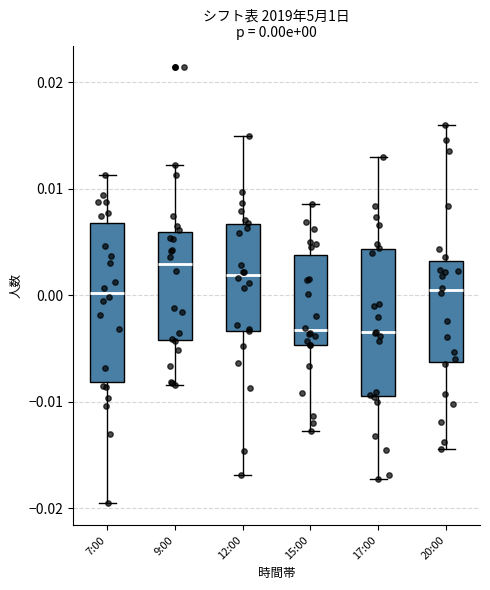

Which box is the tallest, from its lower edge to its upper edge?

7:00